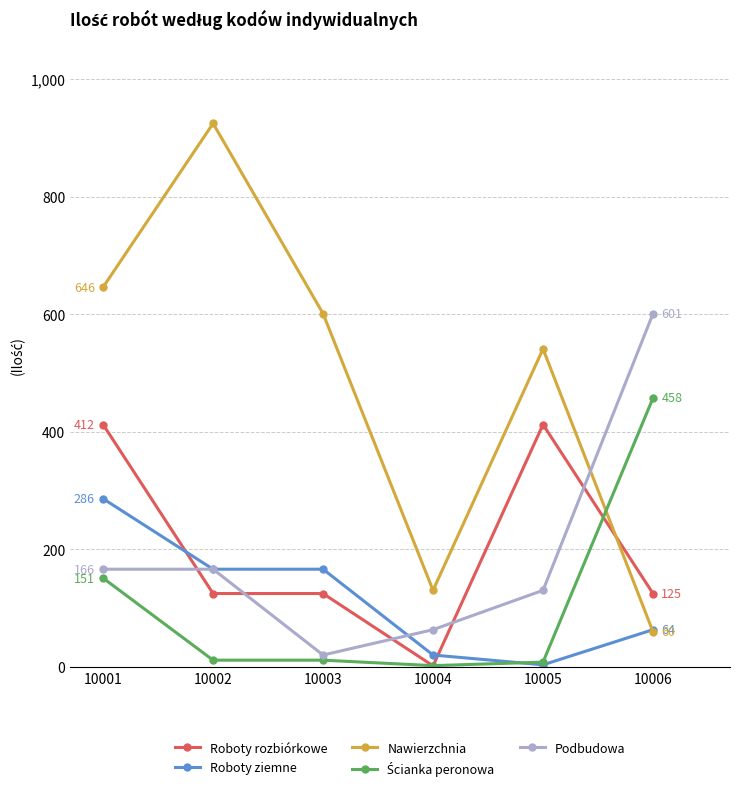

Read the Podbudowa value at 10002.

166.4